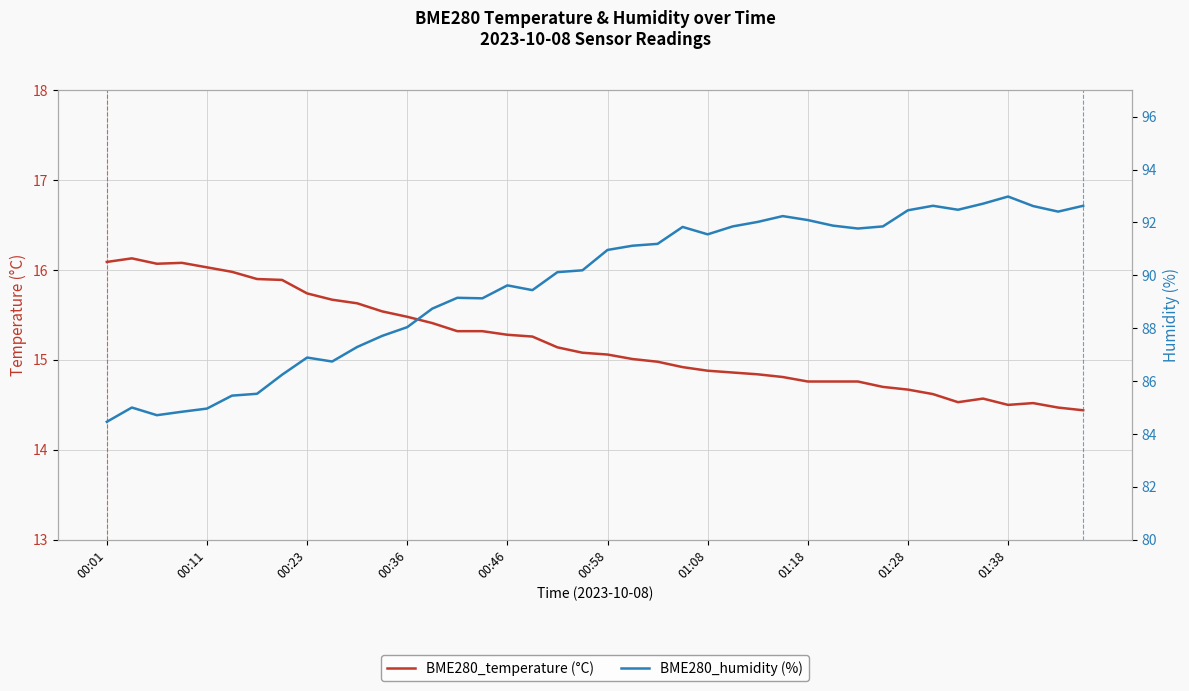

Which series has the widest spread of values?

BME280_humidity (%)